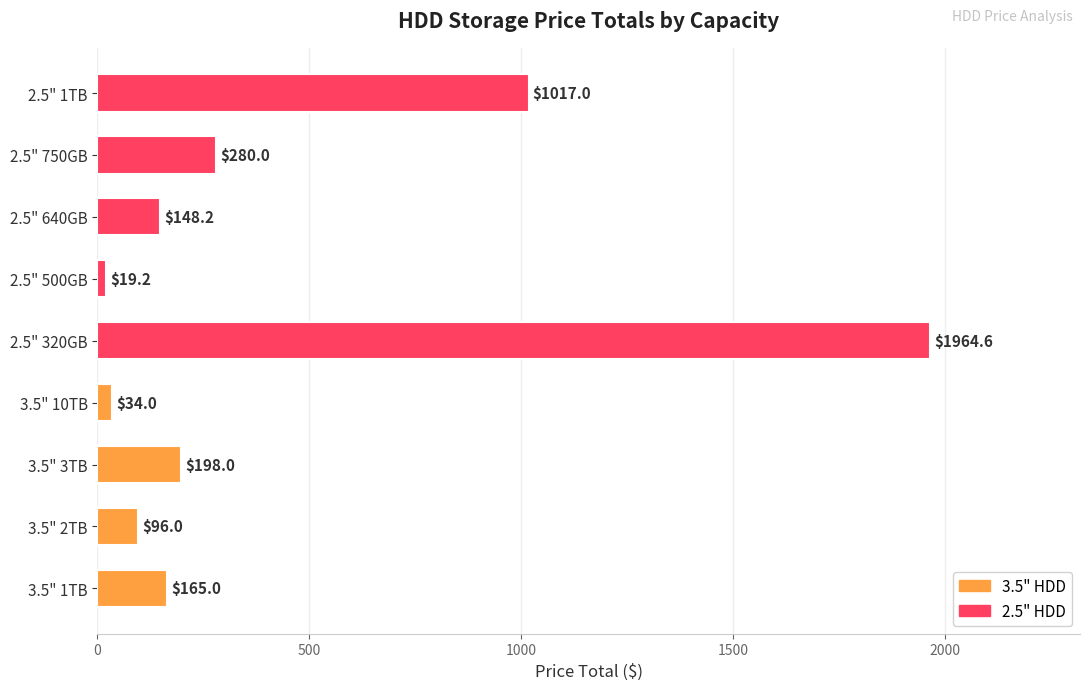

Does the chart contain stacked bars?

No